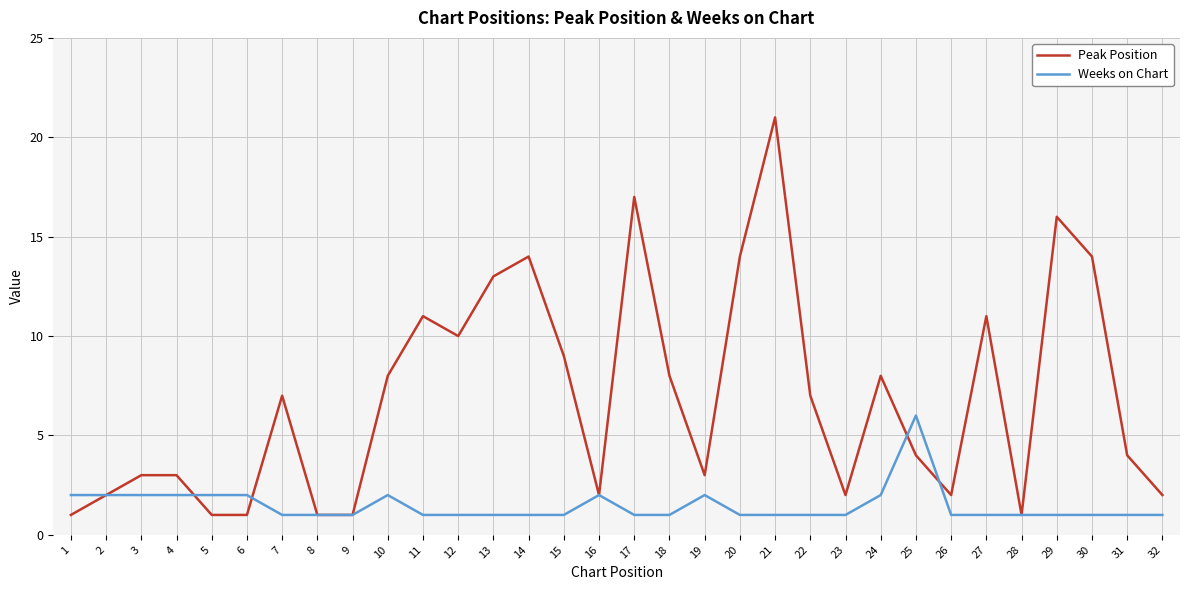

List the series in order of their overall mean, highest first.

Peak Position, Weeks on Chart